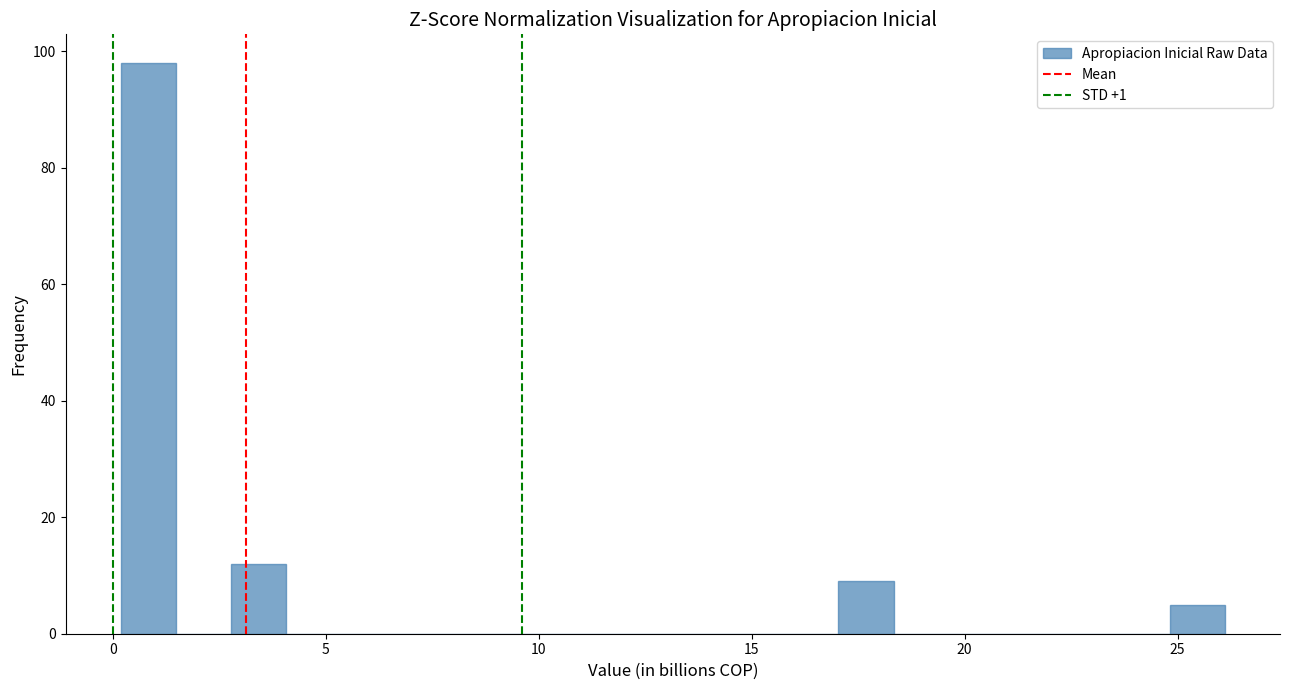

Around what value on the x-axis is the tallest bar? Give the approximate position of its centre, as read against the axis.

1.0